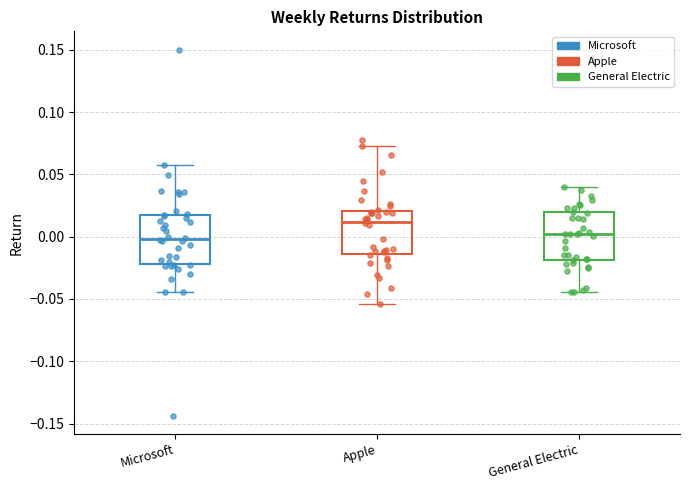

Where does the lower whisker of the box for General Electric end on the y-axis? The values are not printed on the chart, so give them approximately, as read against the axis.

-0.045